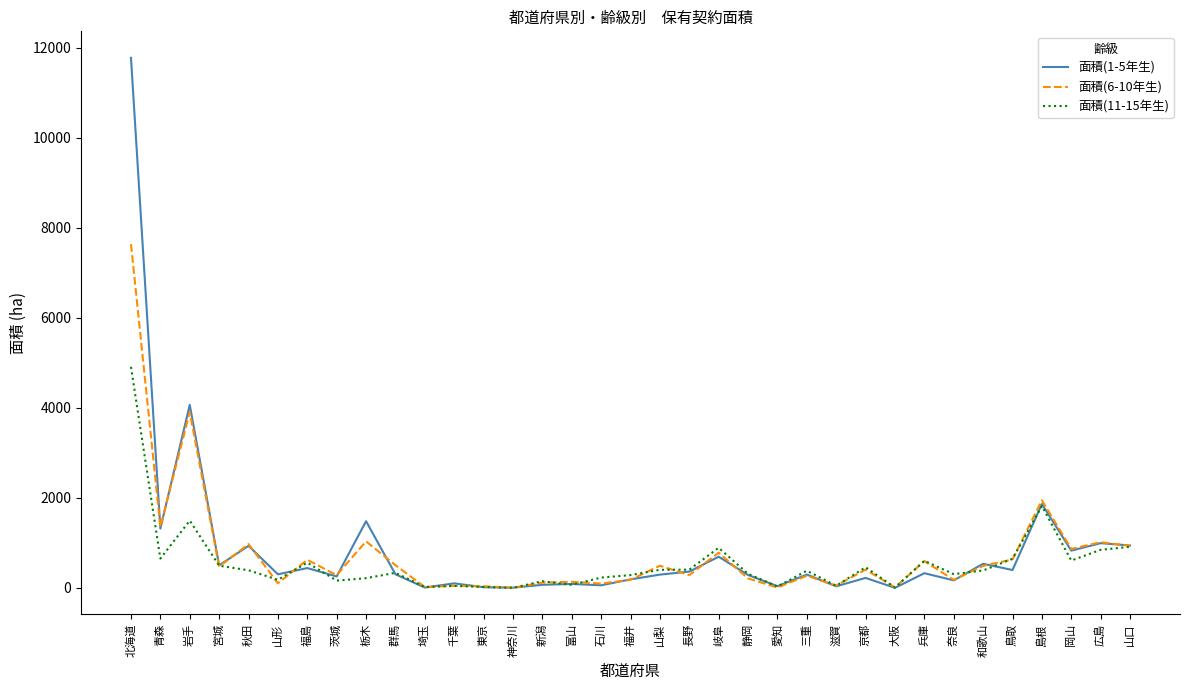

Which series has the largest range (max minus min)?

面積(1-5年生)